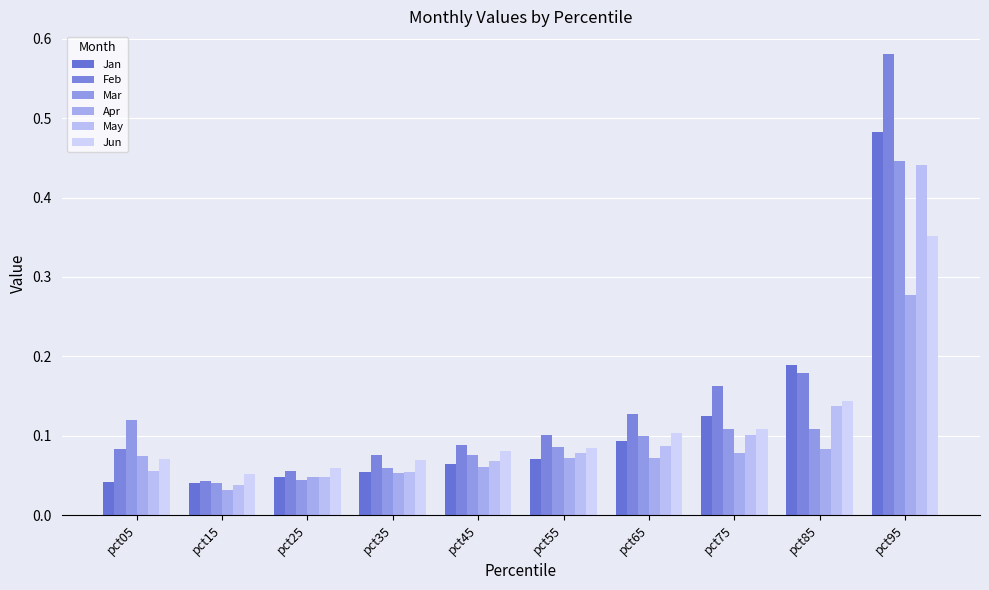

How many categories are shown in the chart?

10